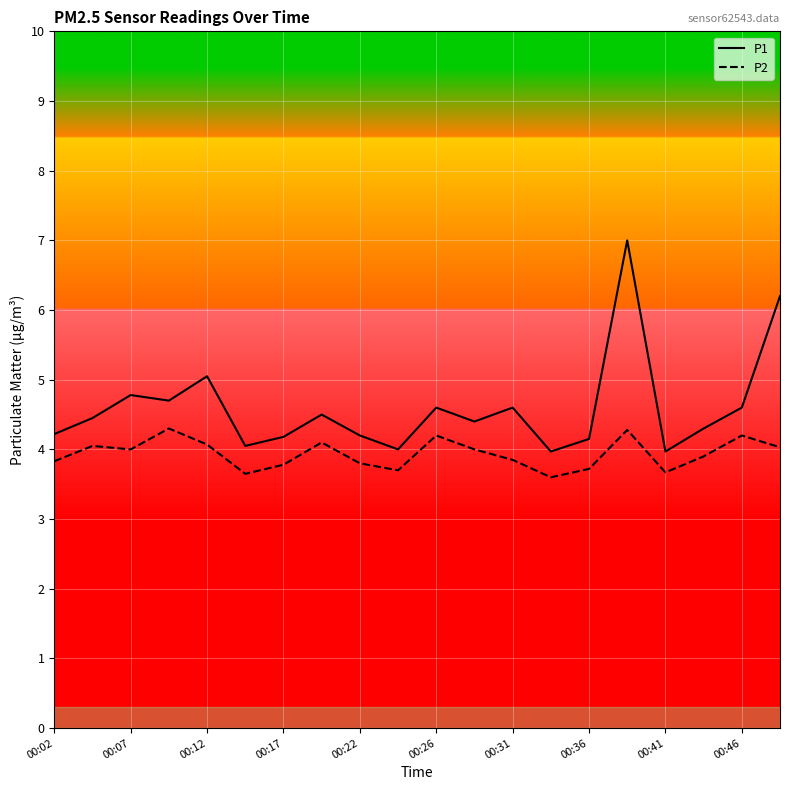

What is the highest value of the P2 series?

4.3